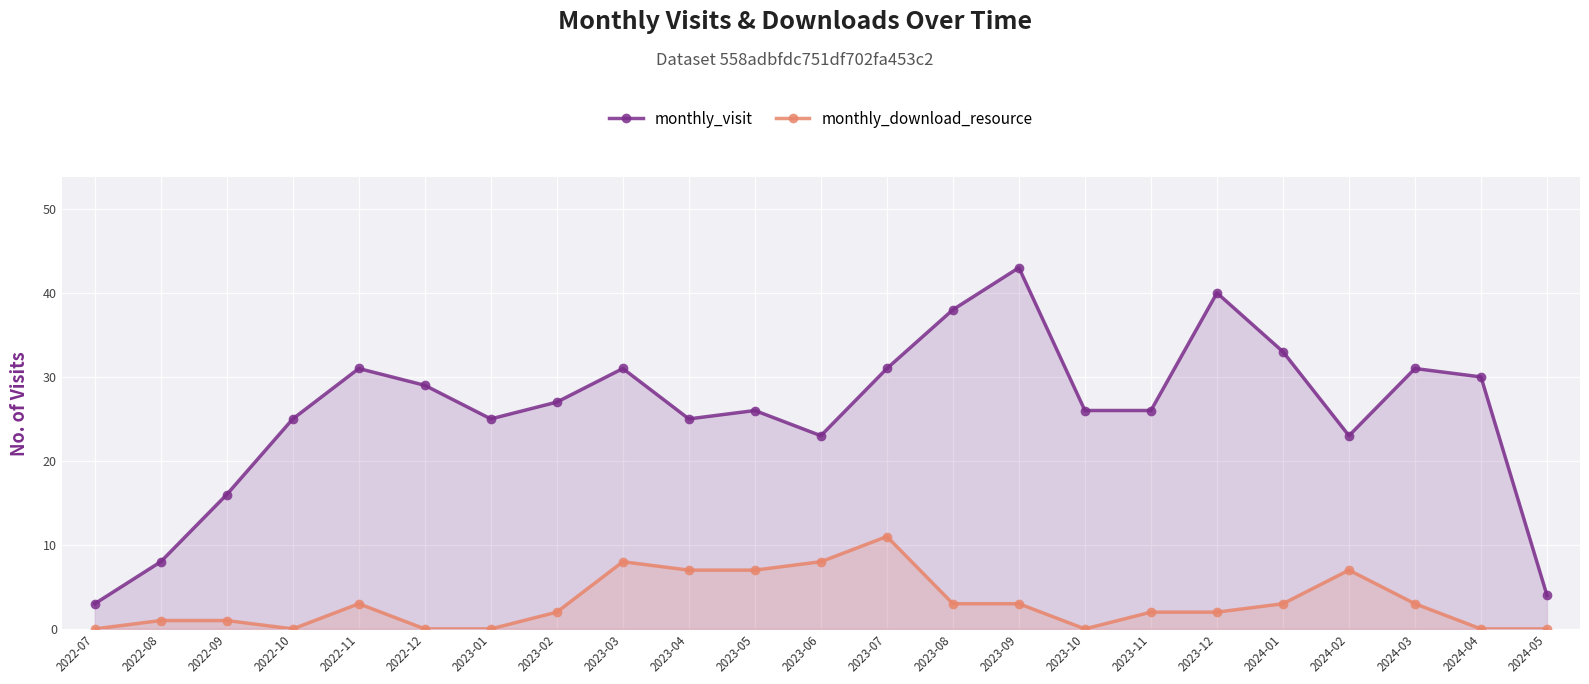

How many positive values does the monthly_download_resource series have?

16